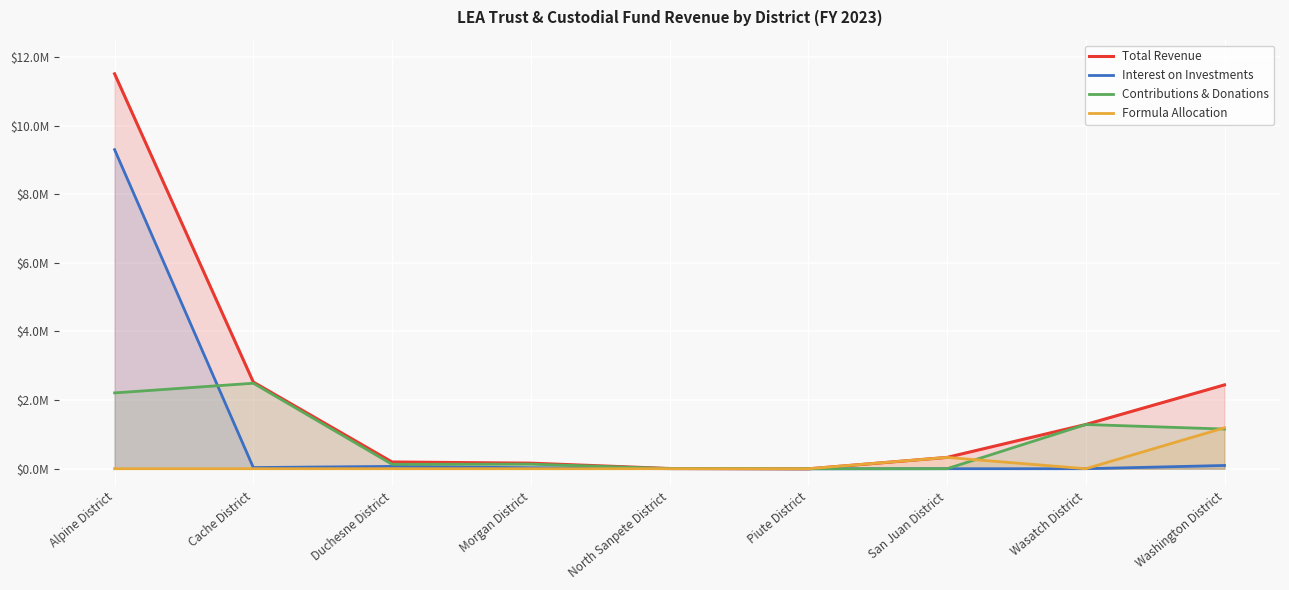

Where is Total Revenue nearest to the value 5751662?

Cache District